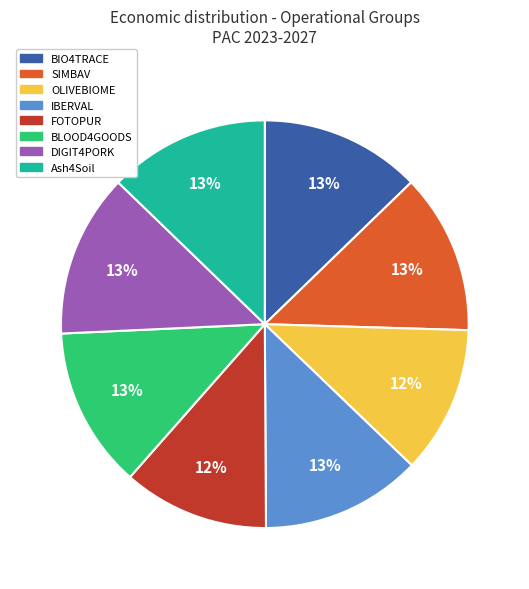

Is it true that DIGIT4PORK is 6% of the pie?

False